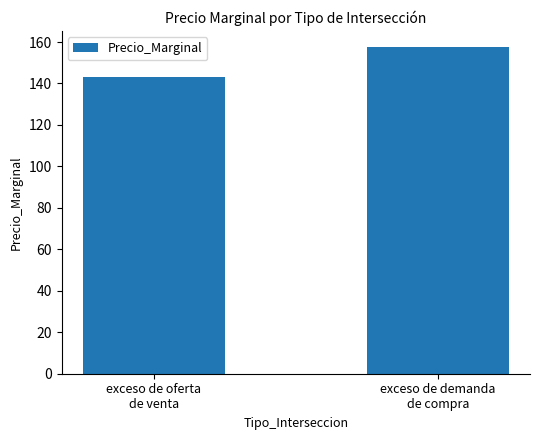

At which category does the chart reach its minimum across all series?

exceso de oferta
de venta